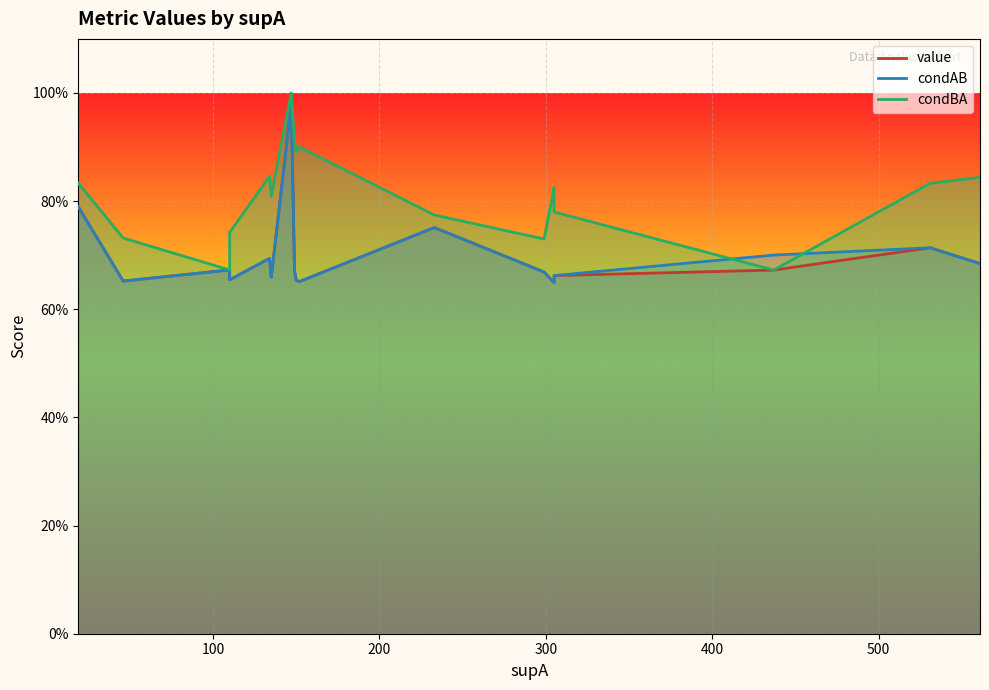

True or false: condAB_line and value_line cross at least once.

False